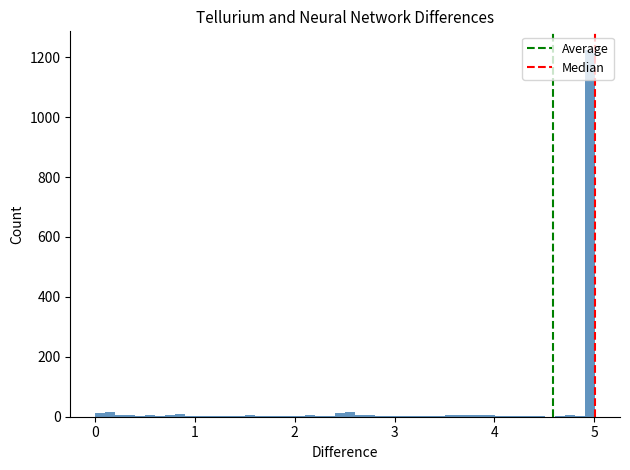

Read against the x-axis, roughly where is the centre of the tallest bar?

5.0